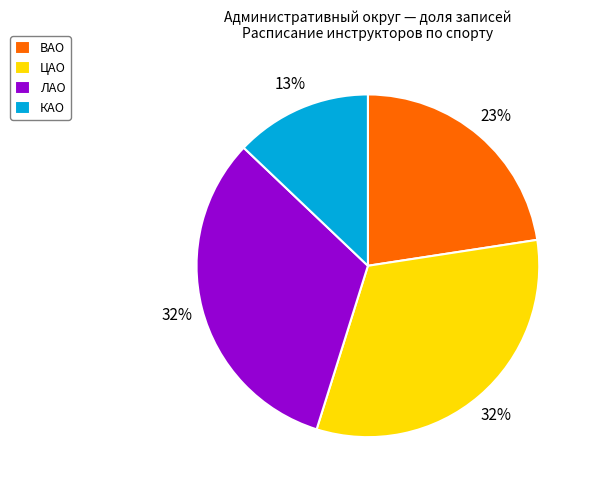

Is it true that КАО is 13% of the pie?

True